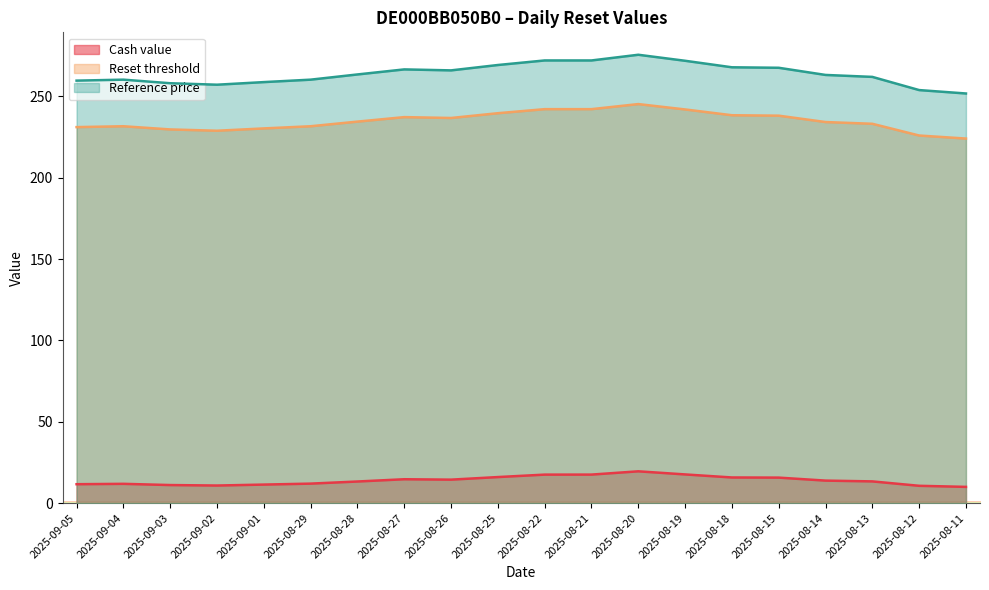

What is the spread (max minus min) of values at 2025-08-28?

250.1